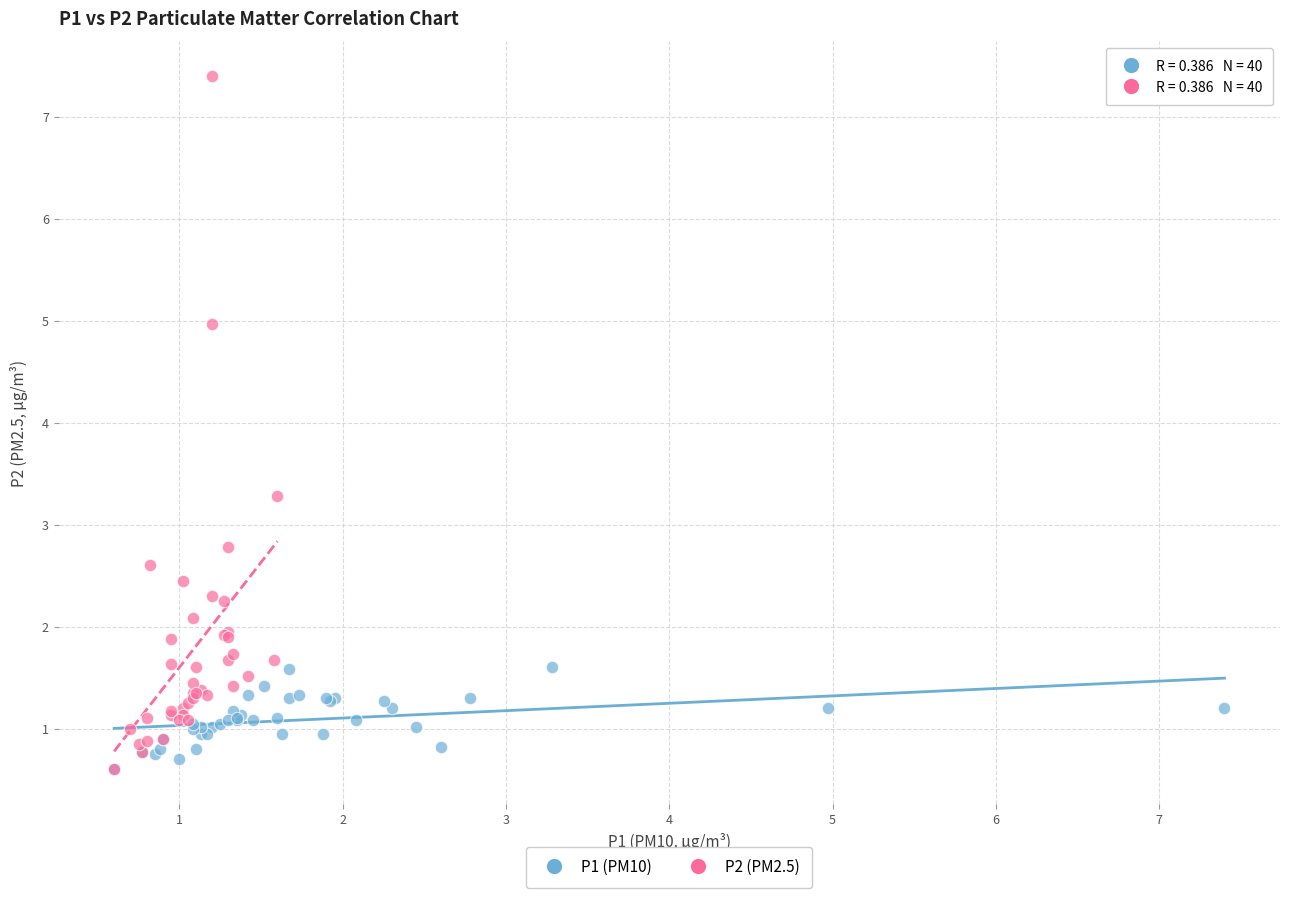

Which series reaches the maximum Y coordinate?

P2 (PM2.5)